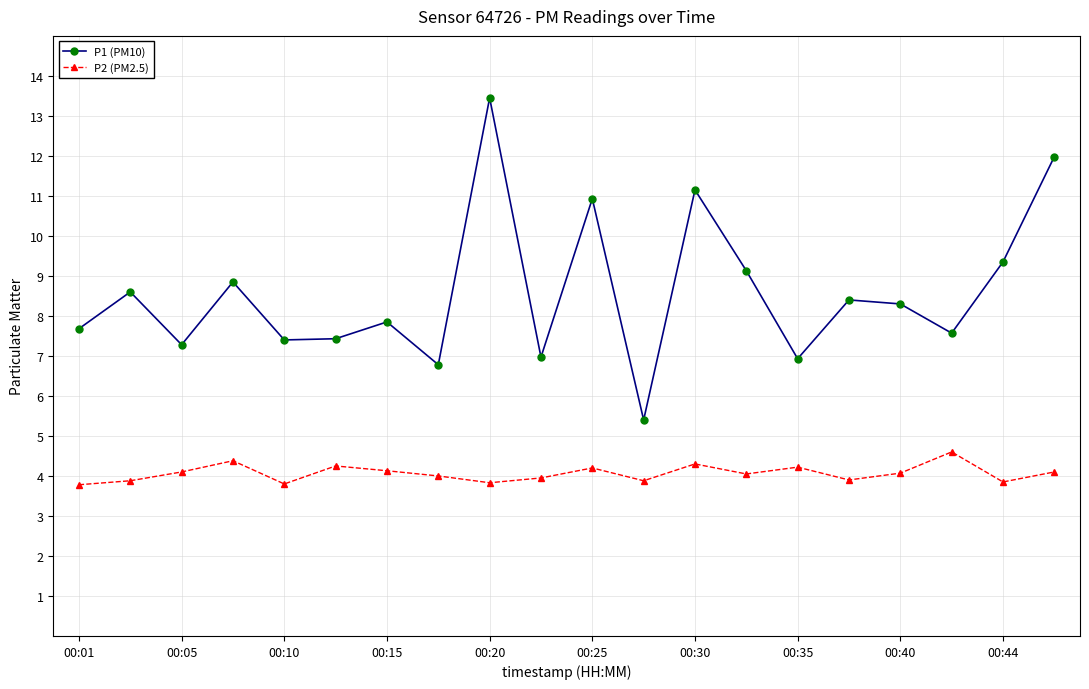

In P1 (PM10), how many points are higher than both neighbors (excluding endpoints)?

7